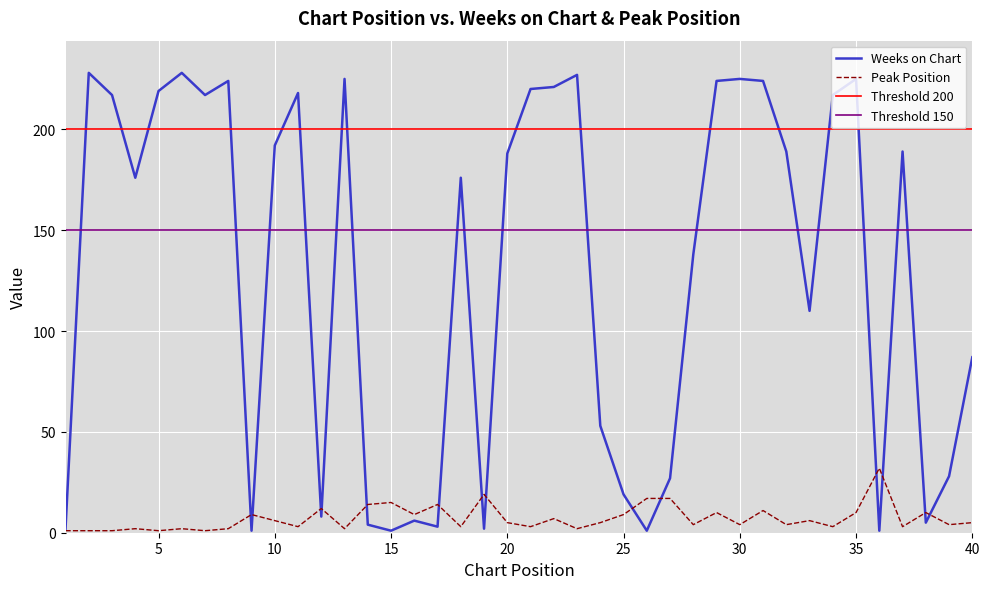

What is the value of the Peak Position point at the 11th from the left?

3